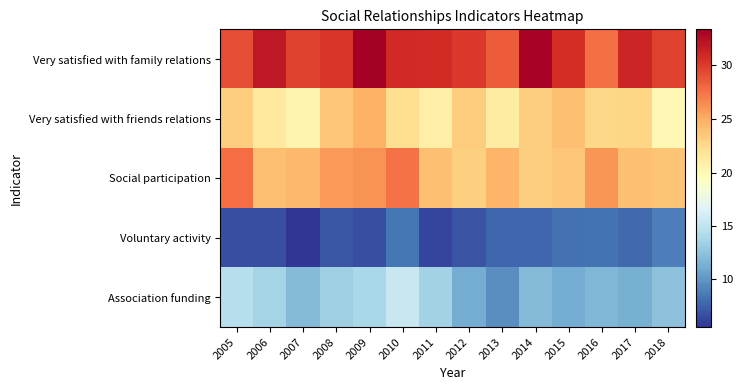

Rank the series by their maximum value, from lowest to highest.

Voluntary activity, Association funding, Very satisfied with friends relations, Social participation, Very satisfied with family relations